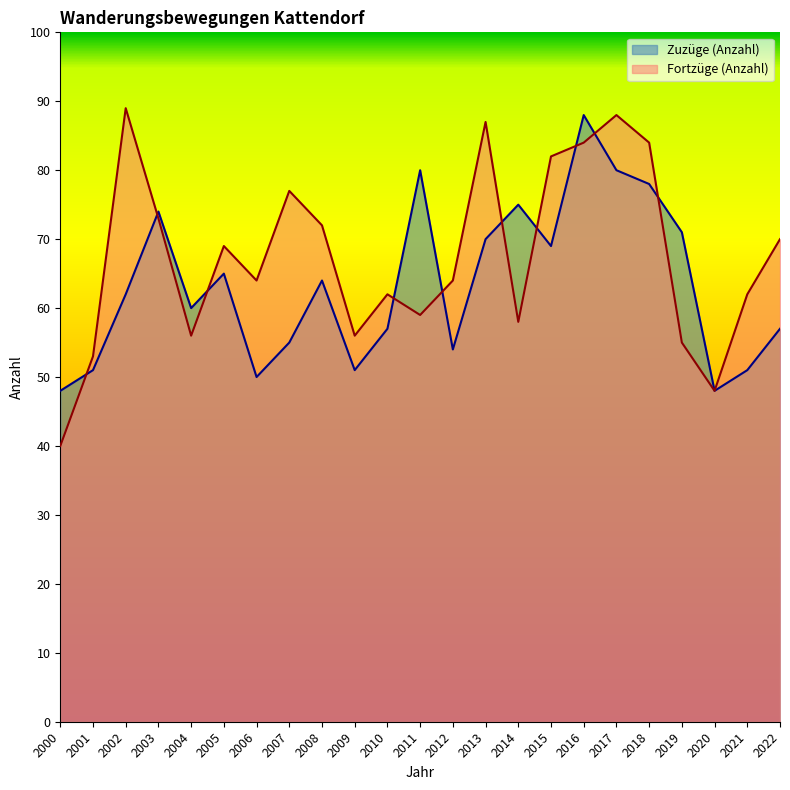

What is the difference between the Fortzüge (Anzahl) values at 2001 and 2007?

24